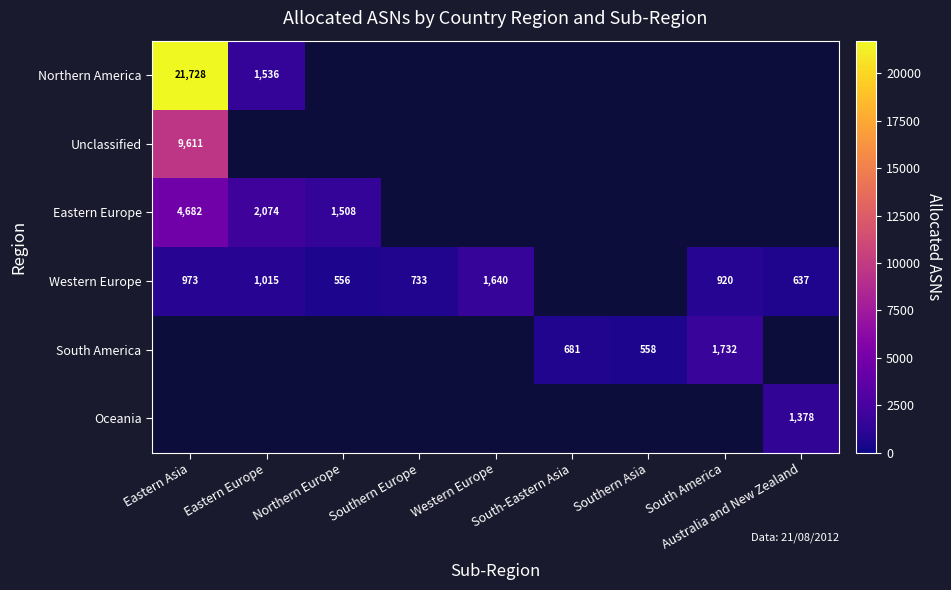

The value of Western Europe at Eastern Europe is 1015. True or false?

True